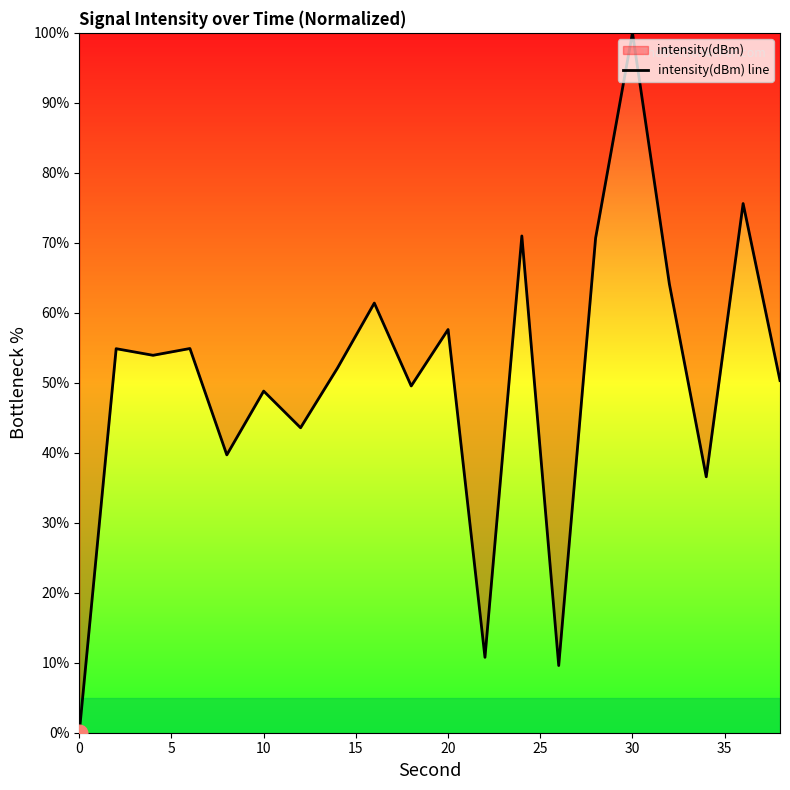

How many values exceed 53?

10